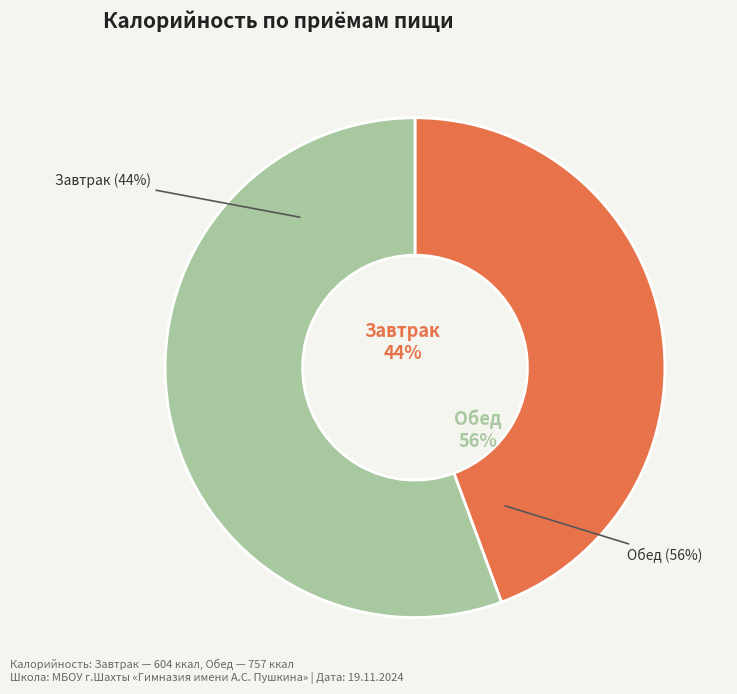

Rank the categories by value from highest to lowest.

Обед, Завтрак